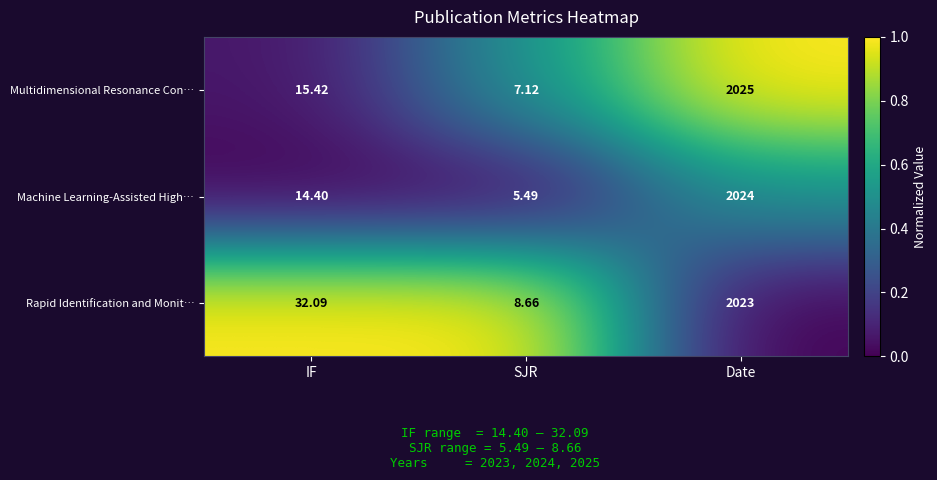

Between IF and SJR, which series saw the biggest shift?

Rapid Identification and Monit…